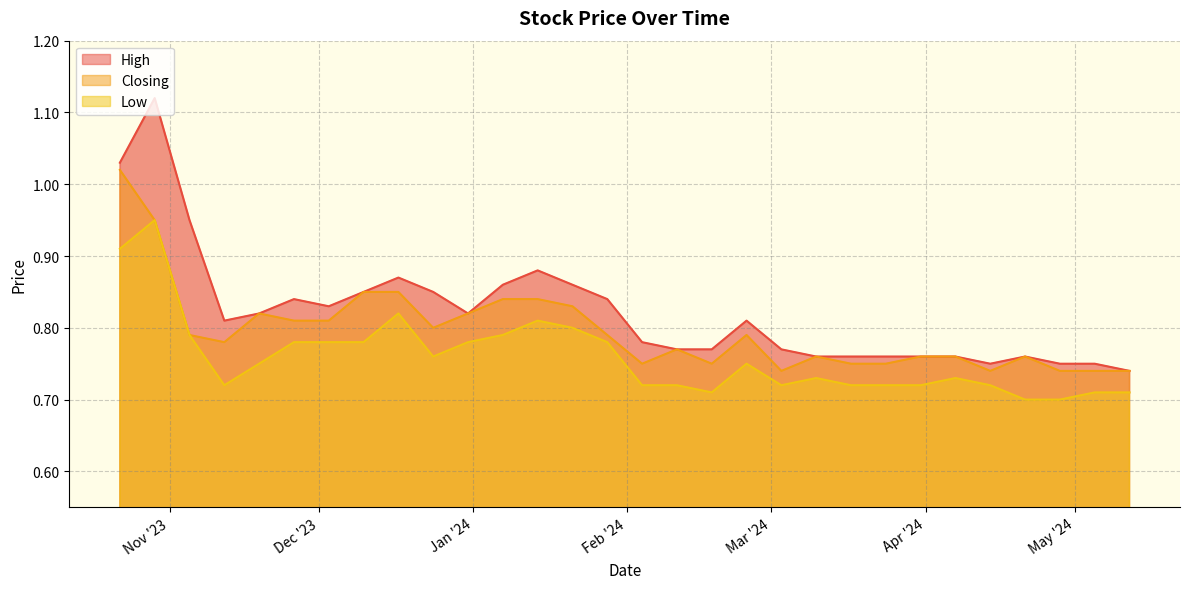

At how many categories does at least one series exceed 0?

30